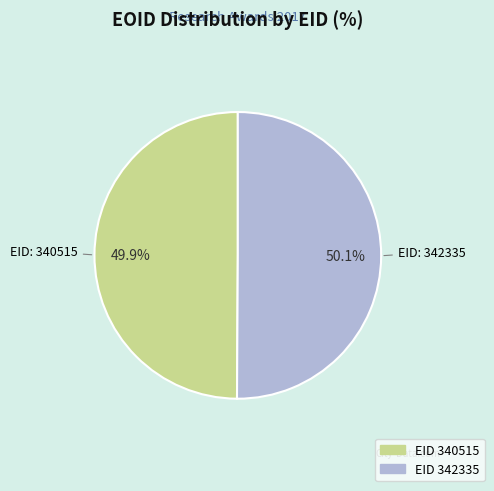

Is there a majority slice in this chart?

Yes